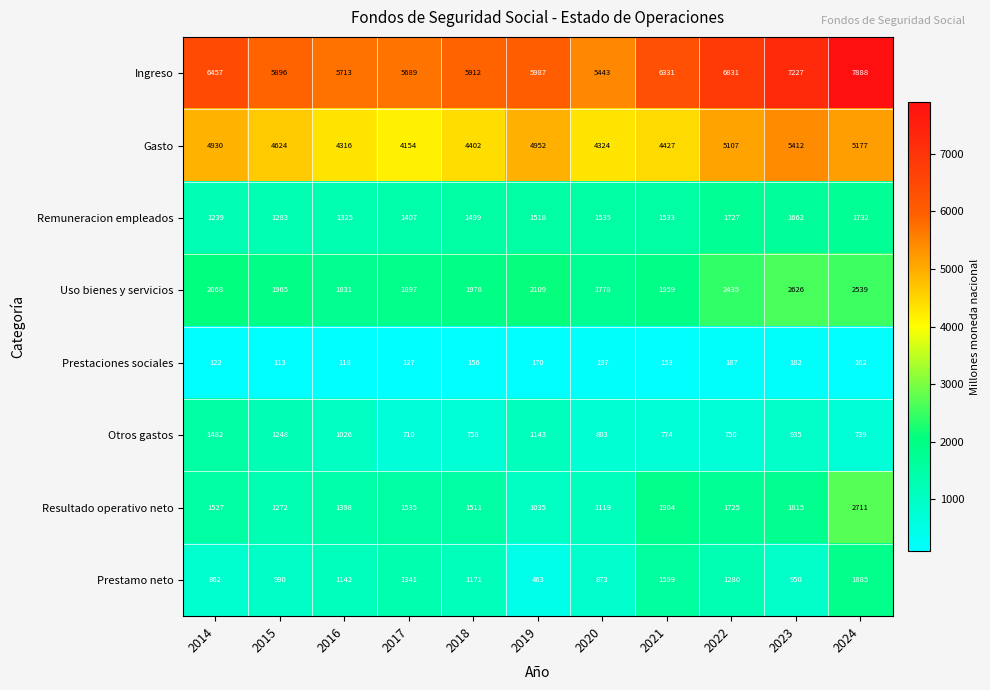

At which category is the sum across all series the highest?

2024